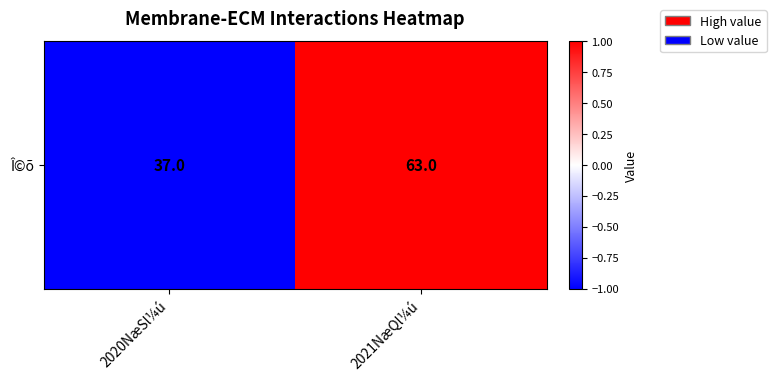

Count the values in the range -1 to 1.

2